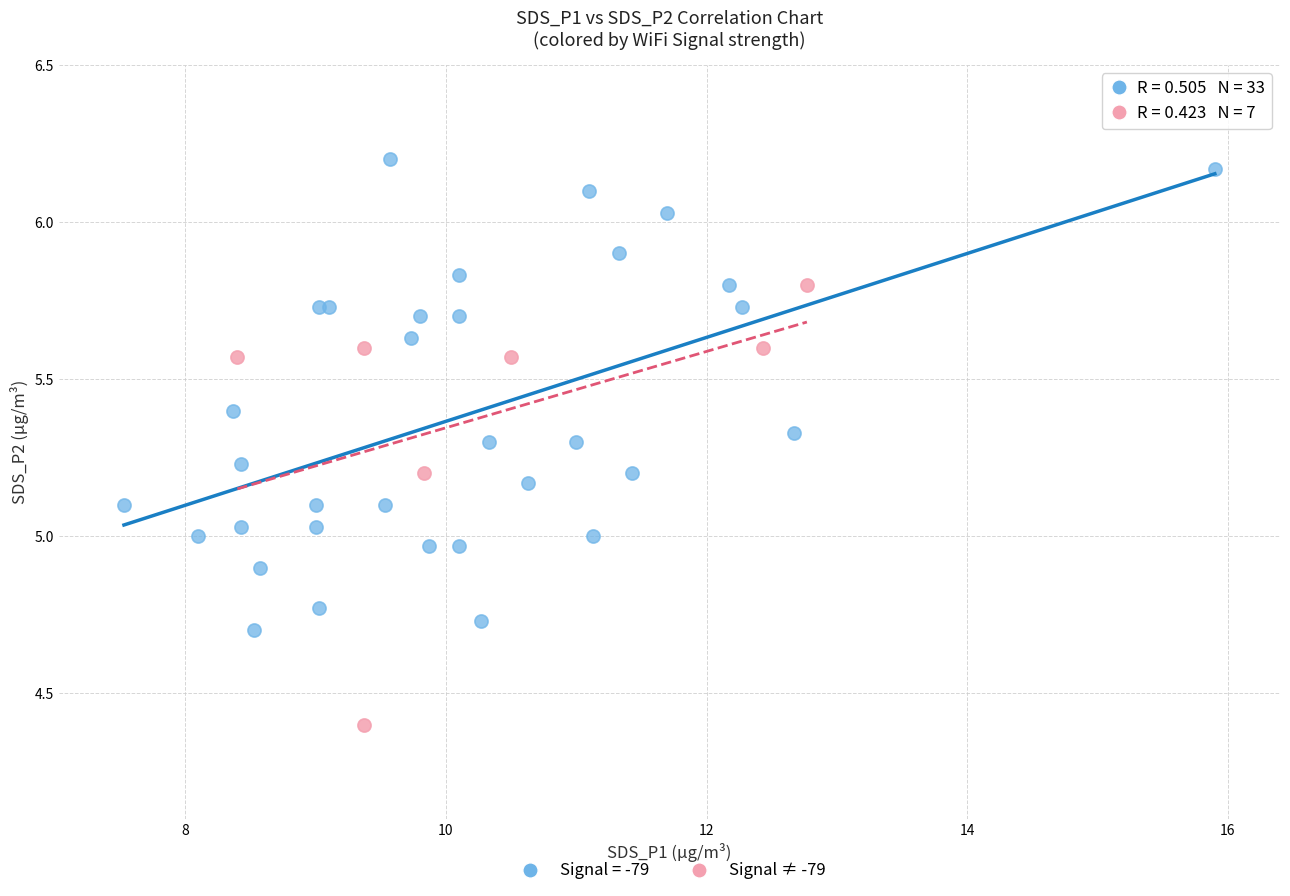

Which series has the widest spread of Y values?

Signal = -79